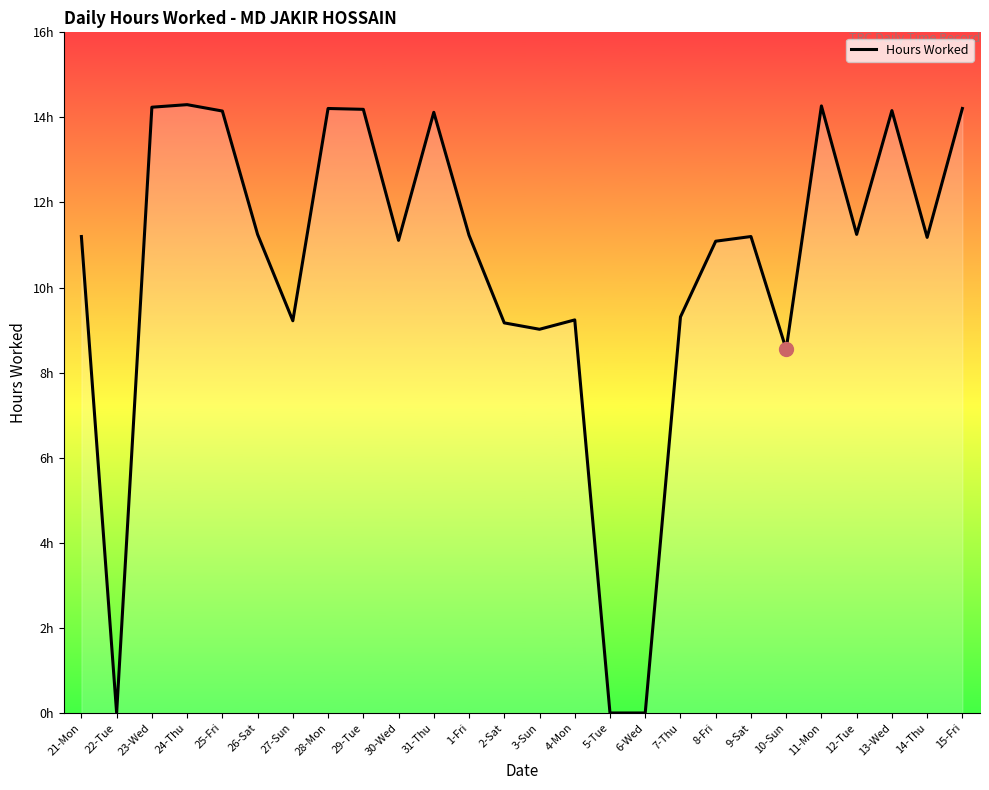

Approximately how many times larger is the value at 4-Mon compared to 31-Thu?

0.7